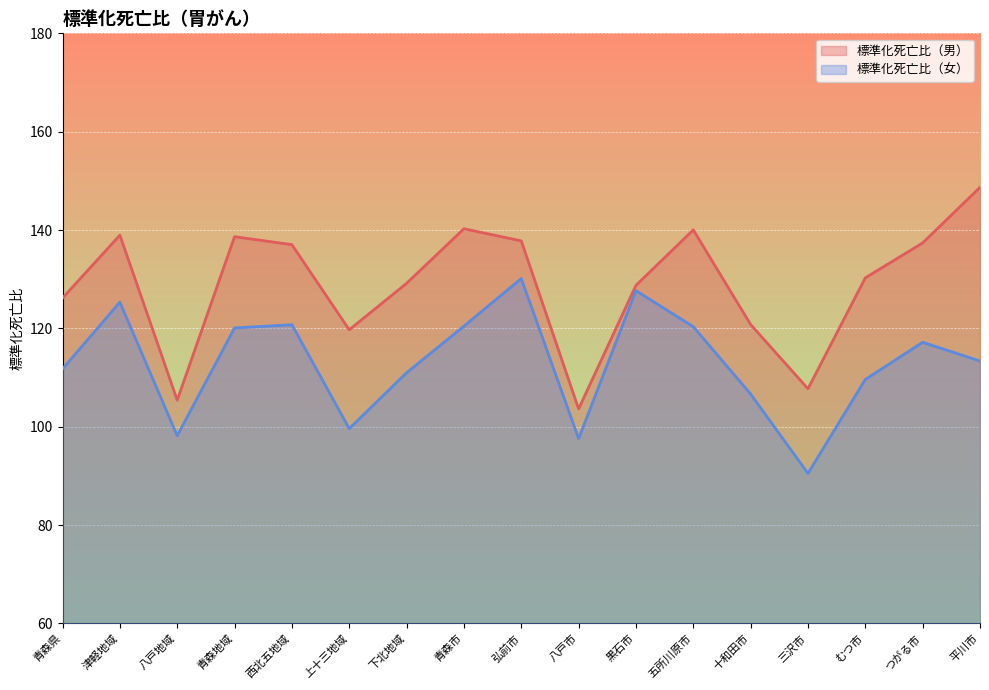

Rank the categories by 標準化死亡比（男） value from lowest to highest.

八戸市, 八戸地域, 三沢市, 上十三地域, 十和田市, 青森県, 黒石市, 下北地域, むつ市, 西北五地域, つがる市, 弘前市, 青森地域, 津軽地域, 五所川原市, 青森市, 平川市